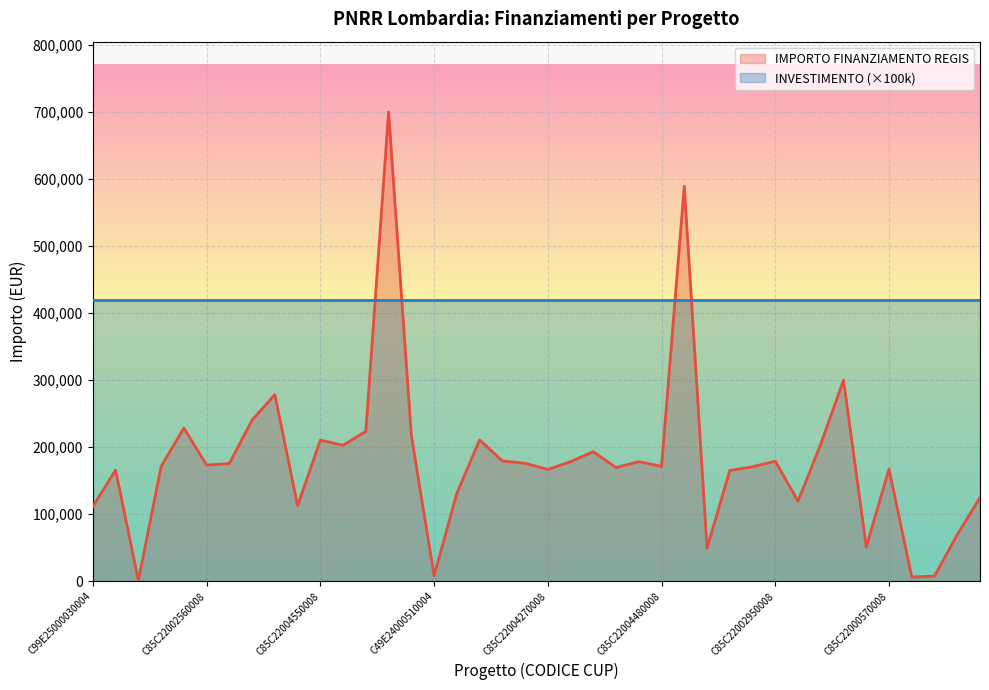

What is the sum of all values?

7182457.3